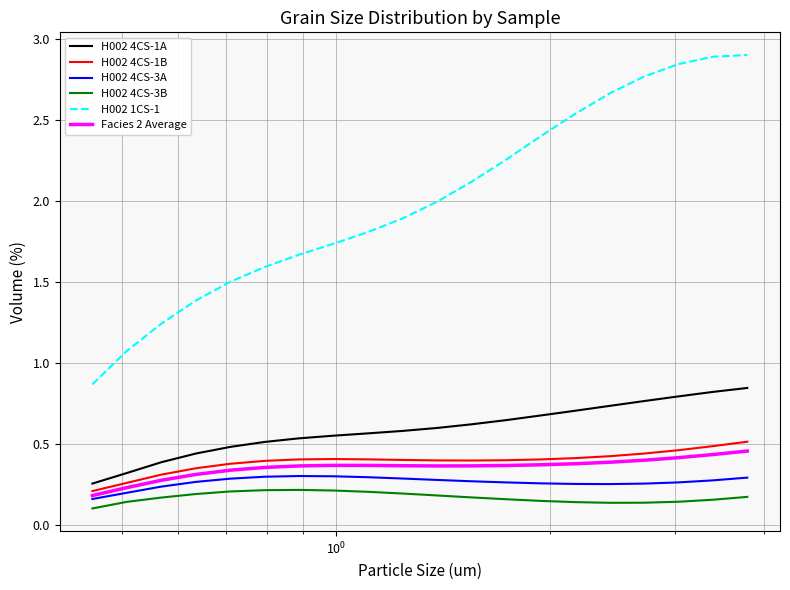

List the series in order of their peak value, lowest first.

H002 4CS-3B, H002 4CS-3A, Facies 2 Average, H002 4CS-1B, H002 4CS-1A, H002 1CS-1